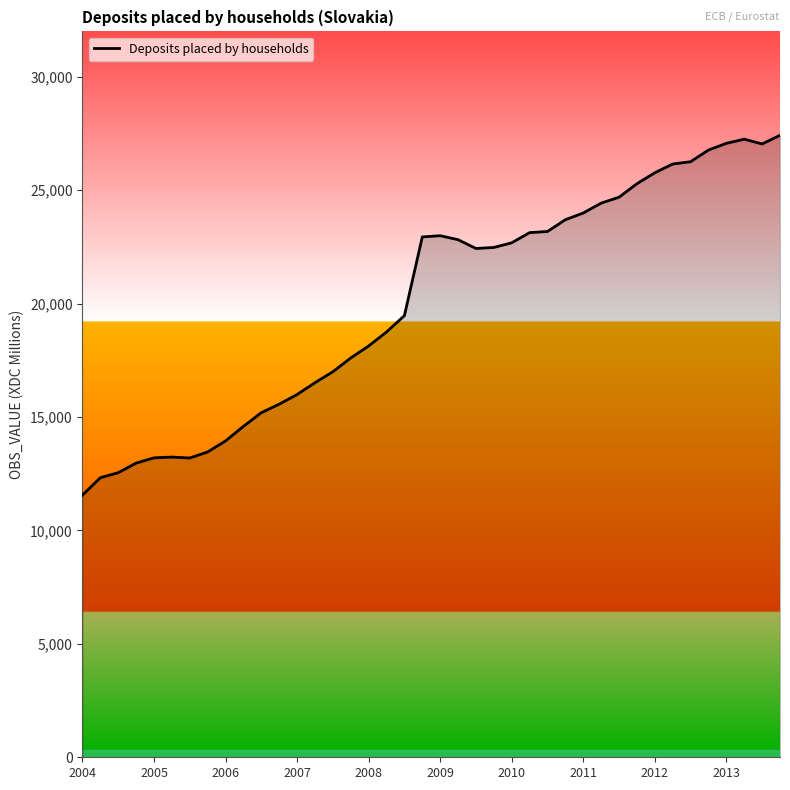

What is the difference between the maximum and minimum values?

15861.4